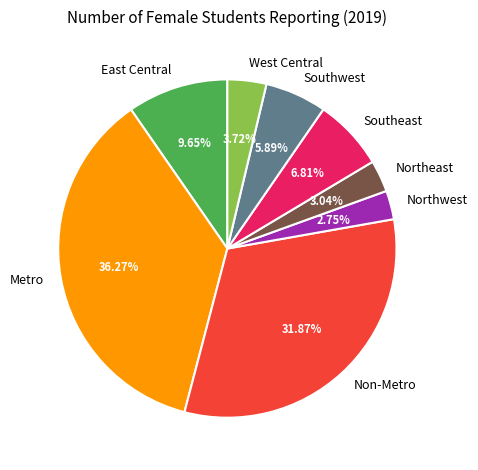

How many slices are in this pie chart?

8